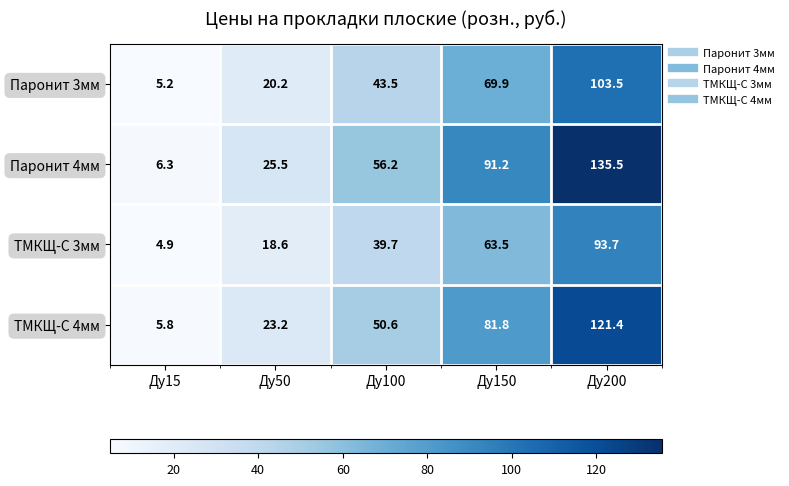

Reading left to right, what are all the values shown in this chart?

Паронит 3мм: Ду15=5.2	Ду50=20.2	Ду100=43.5	Ду150=69.9	Ду200=103.5
Паронит 4мм: Ду15=6.3	Ду50=25.5	Ду100=56.2	Ду150=91.2	Ду200=135.5
ТМКЩ-С 3мм: Ду15=4.9	Ду50=18.6	Ду100=39.7	Ду150=63.5	Ду200=93.7
ТМКЩ-С 4мм: Ду15=5.8	Ду50=23.2	Ду100=50.6	Ду150=81.8	Ду200=121.4